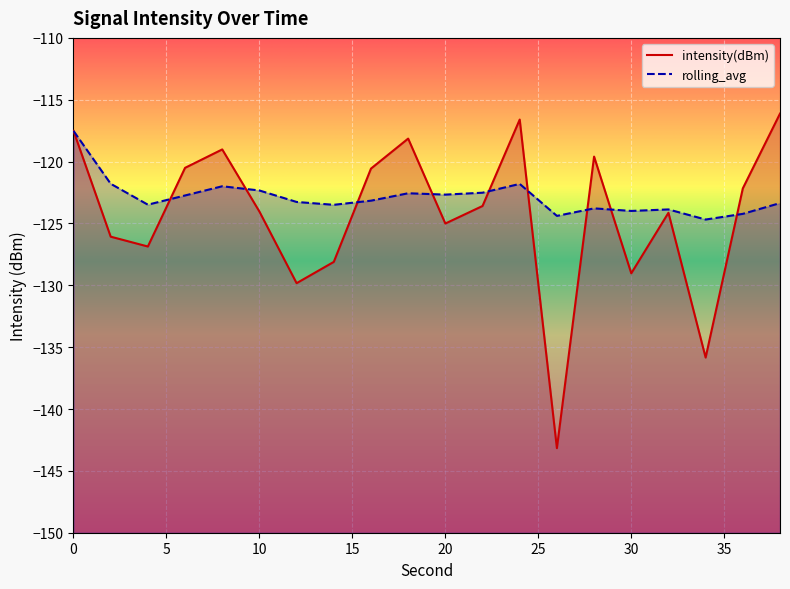

True or false: rolling_avg and intensity(dBm) cross at least once.

True